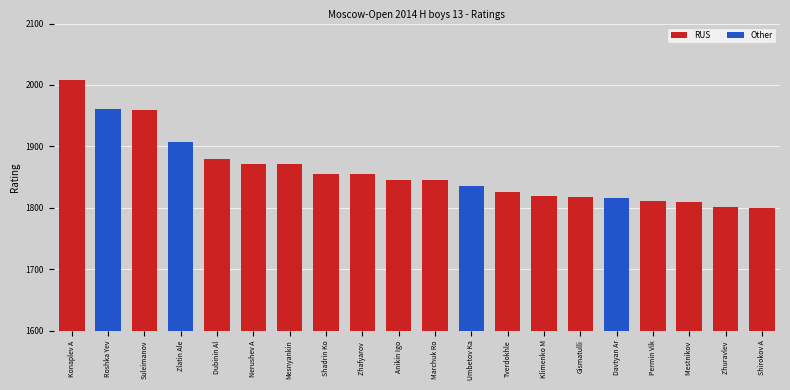

What is the approximate value at Klimenko M?

1819